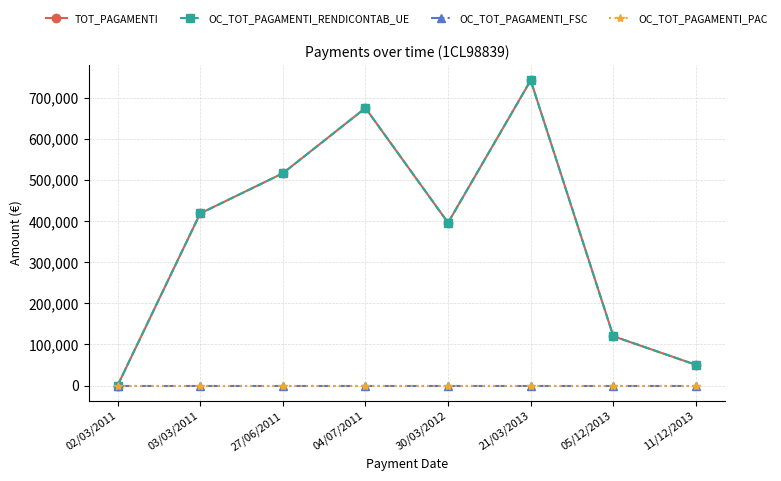

Does the chart have visible grid lines?

Yes